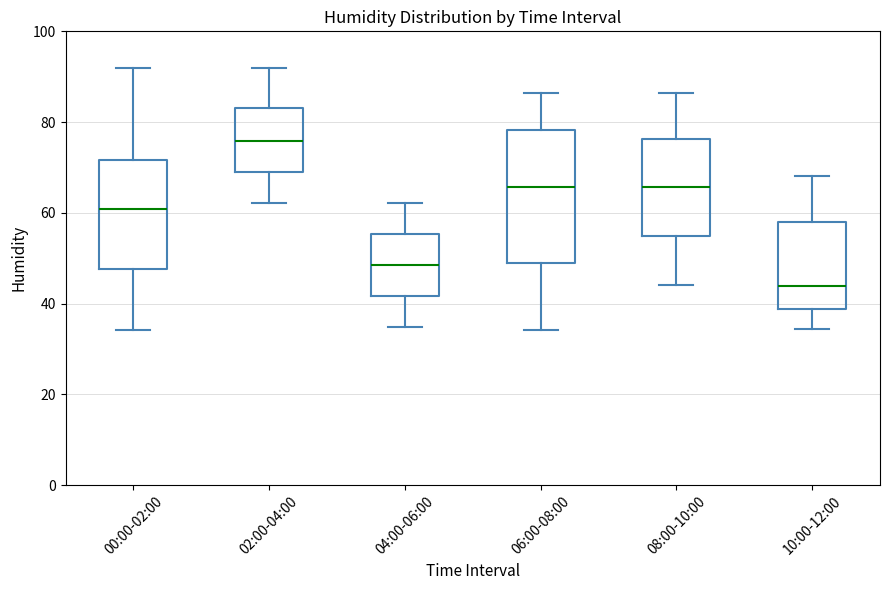

Reading left to right, transcribe this box plot: for each box, give where its median line is, the range the box spans, and where its two whiskers end, as read against the y-axis. The values are not printed on the chart, so give them approximately, as read against the axis.

00:00-02:00: median 60, box 48 to 72, whiskers 34 to 92
02:00-04:00: median 76, box 68 to 84, whiskers 62 to 92
04:00-06:00: median 48, box 42 to 56, whiskers 34 to 62
06:00-08:00: median 66, box 48 to 78, whiskers 34 to 86
08:00-10:00: median 66, box 54 to 76, whiskers 44 to 86
10:00-12:00: median 44, box 38 to 58, whiskers 34 to 68